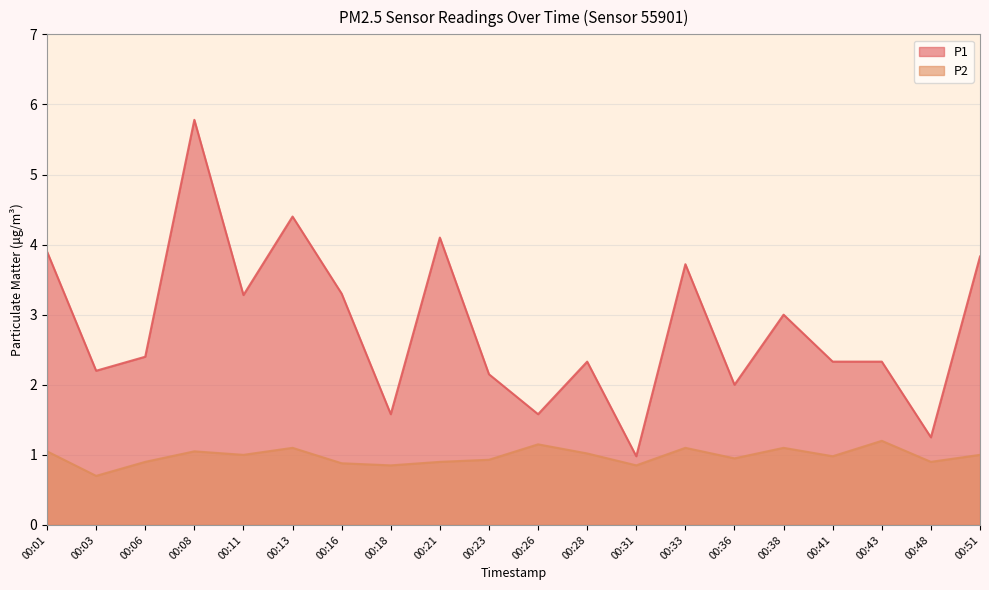

Reading right to left, list all the values displayed in this chart.

P1: 00:51=3.8	00:48=1.2	00:43=2.3	00:41=2.3	00:38=3.0	00:36=2.0	00:33=3.7	00:31=1.0	00:28=2.3	00:26=1.6	00:23=2.1	00:21=4.1	00:18=1.6	00:16=3.3	00:13=4.4	00:11=3.3	00:08=5.8	00:06=2.4	00:03=2.2	00:01=3.9
P2: 00:51=1.0	00:48=0.9	00:43=1.2	00:41=1.0	00:38=1.1	00:36=0.9	00:33=1.1	00:31=0.8	00:28=1.0	00:26=1.1	00:23=0.9	00:21=0.9	00:18=0.8	00:16=0.9	00:13=1.1	00:11=1.0	00:08=1.1	00:06=0.9	00:03=0.7	00:01=1.1